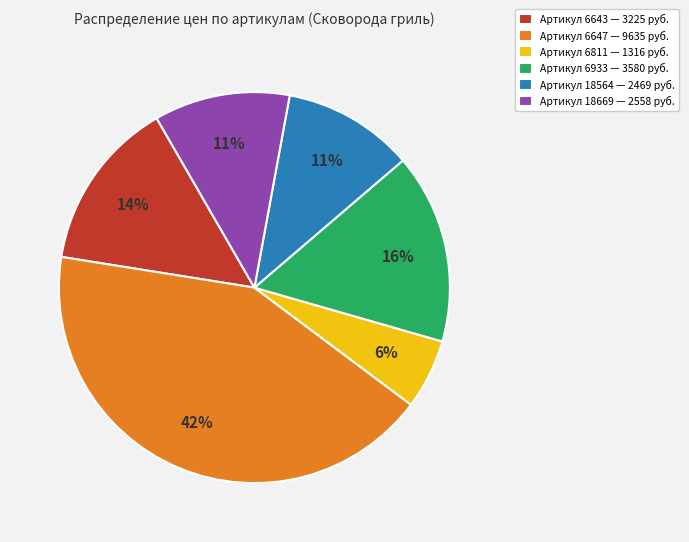

True or false: Артикул 6647 — 9635 руб. accounts for 42% of the total.

True